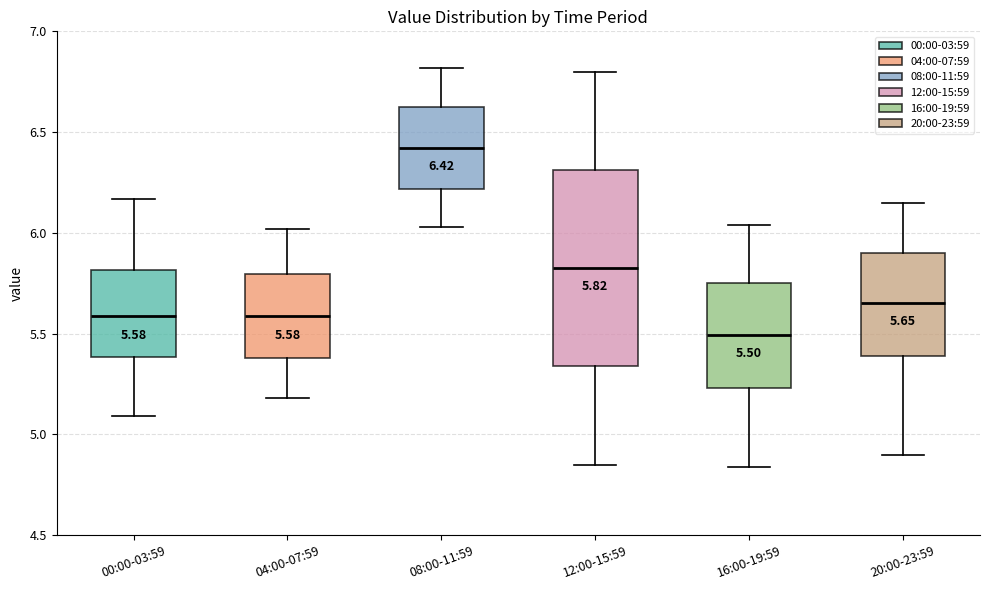

Comparing the boxes themselves (not the whiskers), which one is the tallest?

12:00-15:59